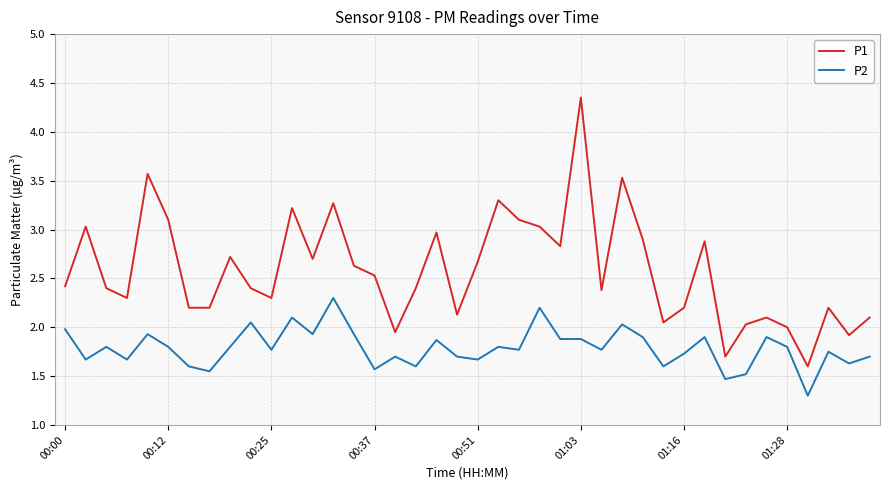

What is the smallest value displayed?

1.3